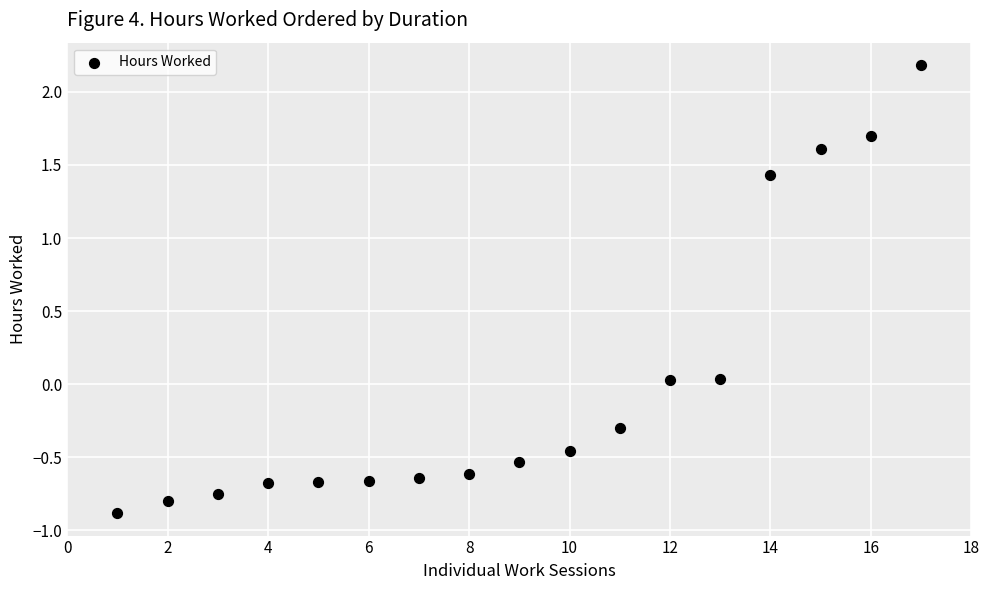

What is the range of X values (max minus min)?

16.0